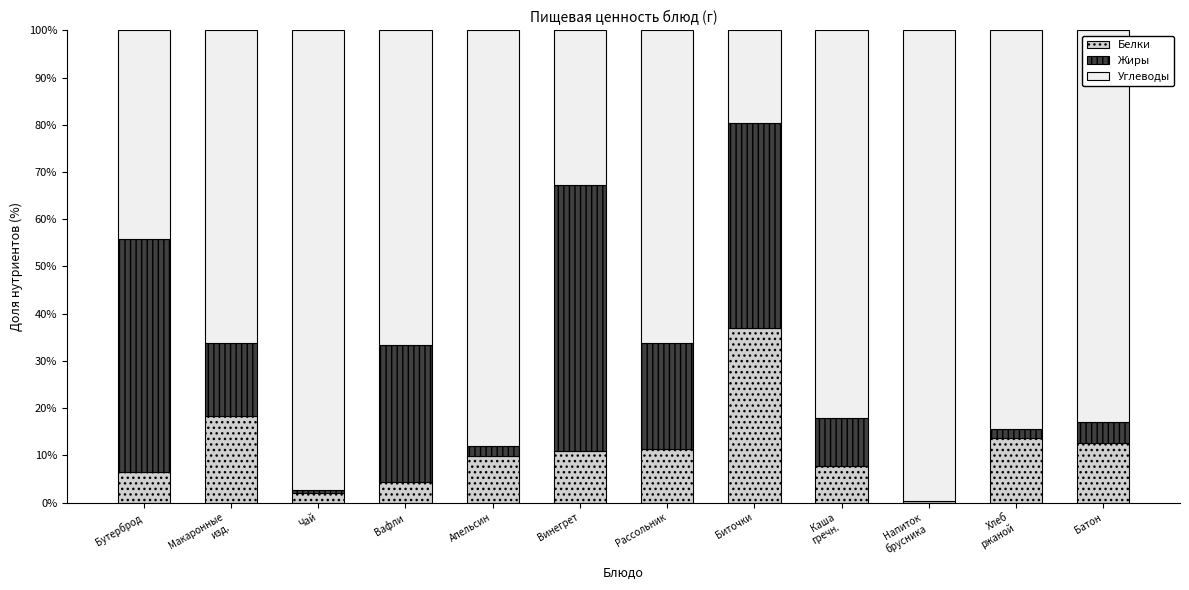

At which label does Белки first exceed 10?

Макаронные
изд.